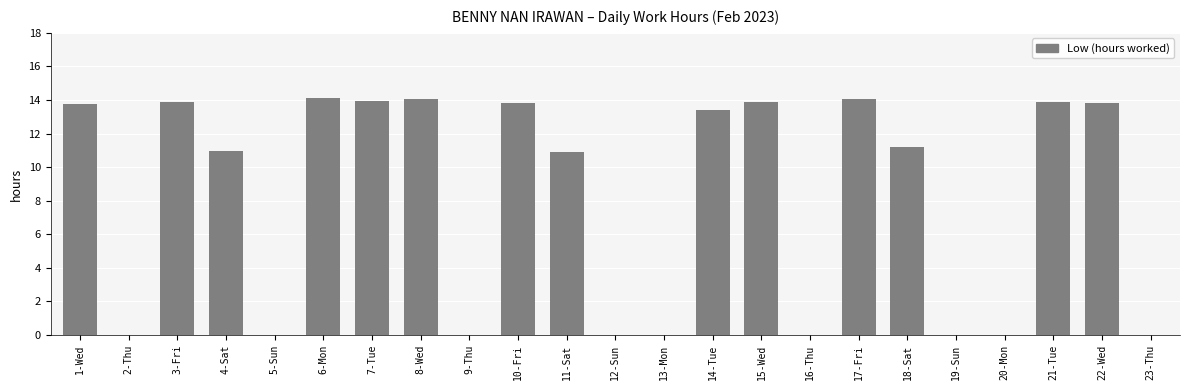

What is the change in value from 2-Thu to 3-Fri?

+13.9